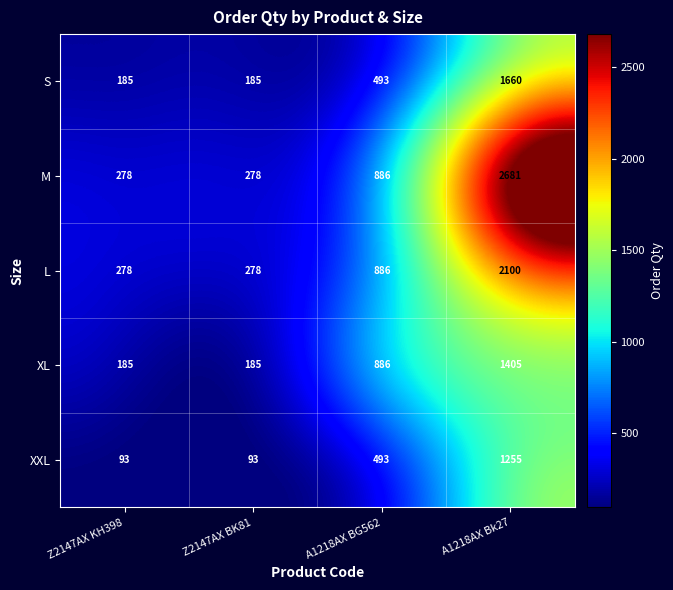

What is the smallest value displayed?

93